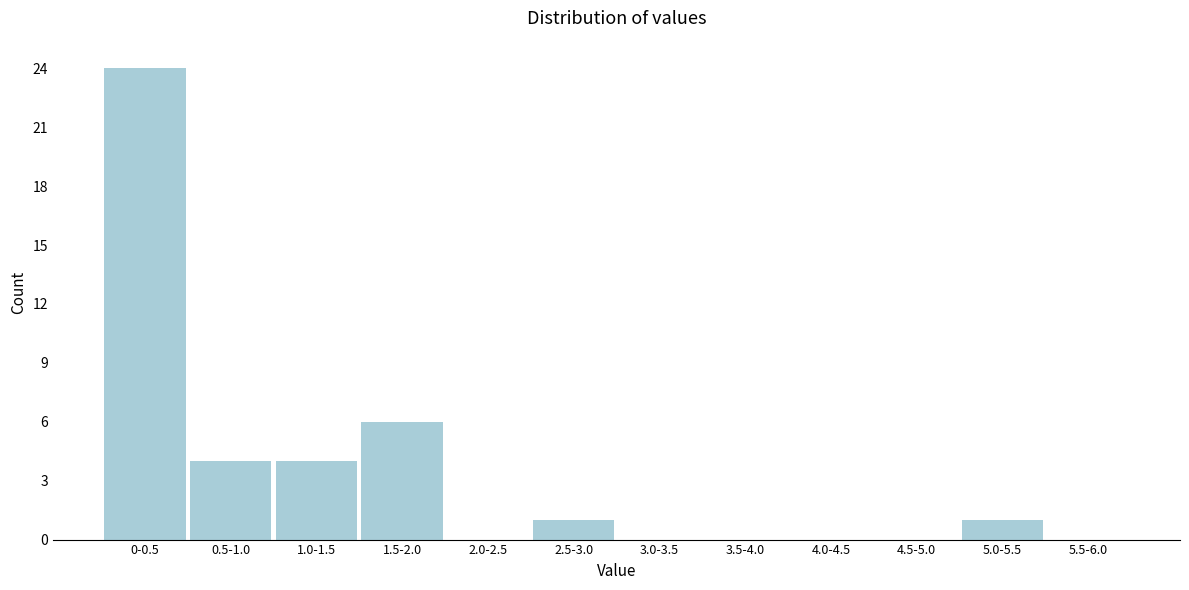

Reading right to left, extract all data points from this chart.

5.5-6.0=0	5.0-5.5=1	4.5-5.0=0	4.0-4.5=0	3.5-4.0=0	3.0-3.5=0	2.5-3.0=1	2.0-2.5=0	1.5-2.0=6	1.0-1.5=4	0.5-1.0=4	0-0.5=24